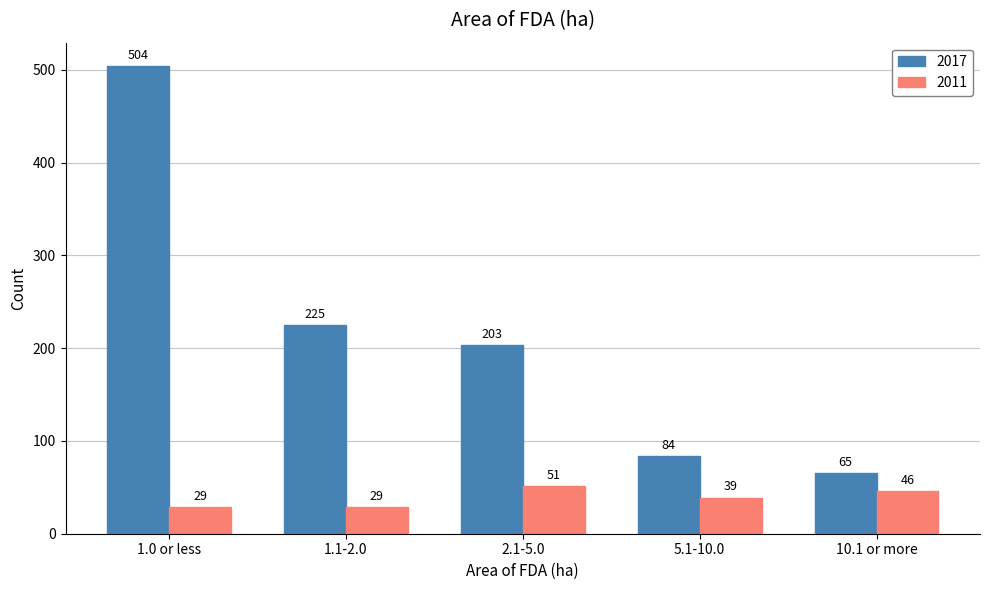

What is the difference between the maximum and minimum values in the 2017 series?

439